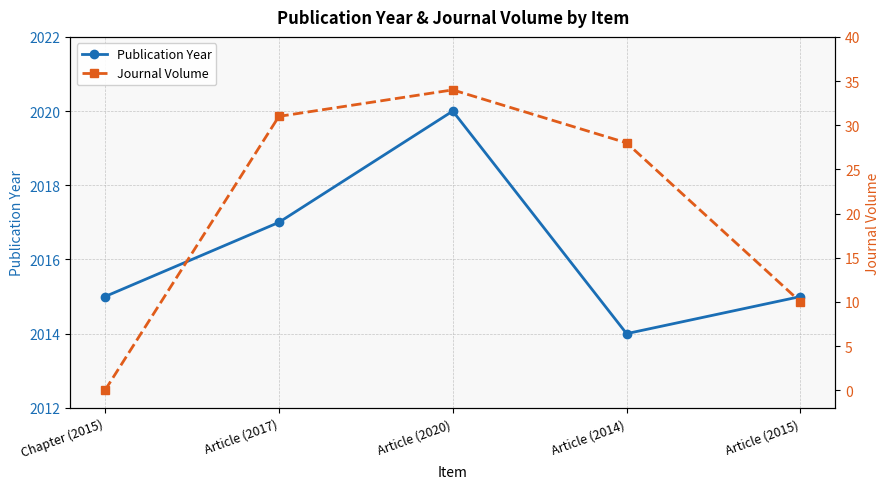

Rank the series by their maximum value, from lowest to highest.

Journal Volume, Publication Year